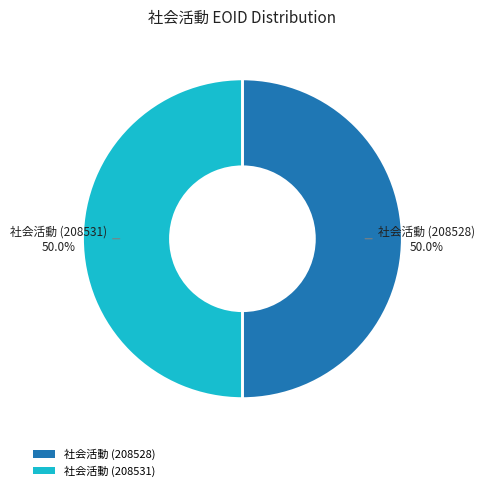

What is the ratio of the value at 社会活動 (208528) to the value at 社会活動 (208531)?

1.0